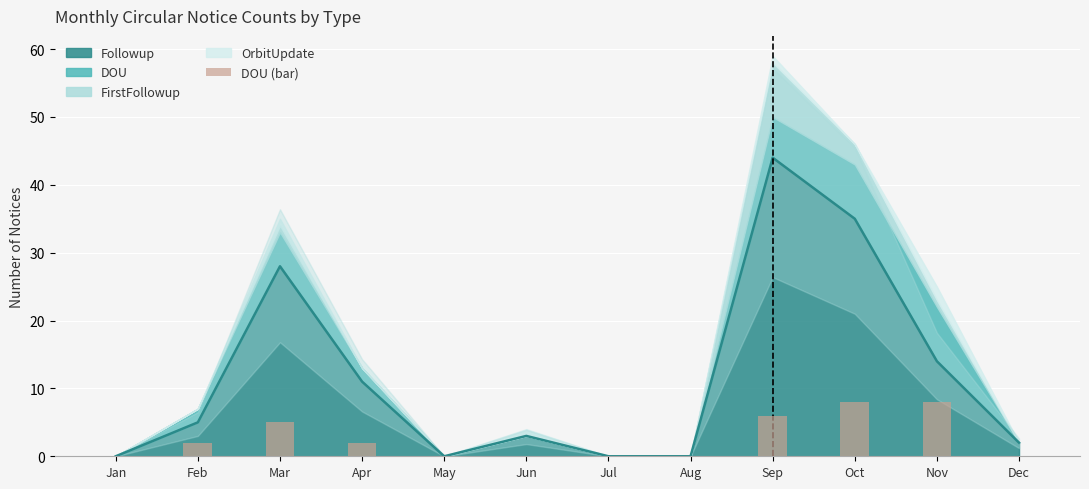

At which label is the value closest to 4?

Mar